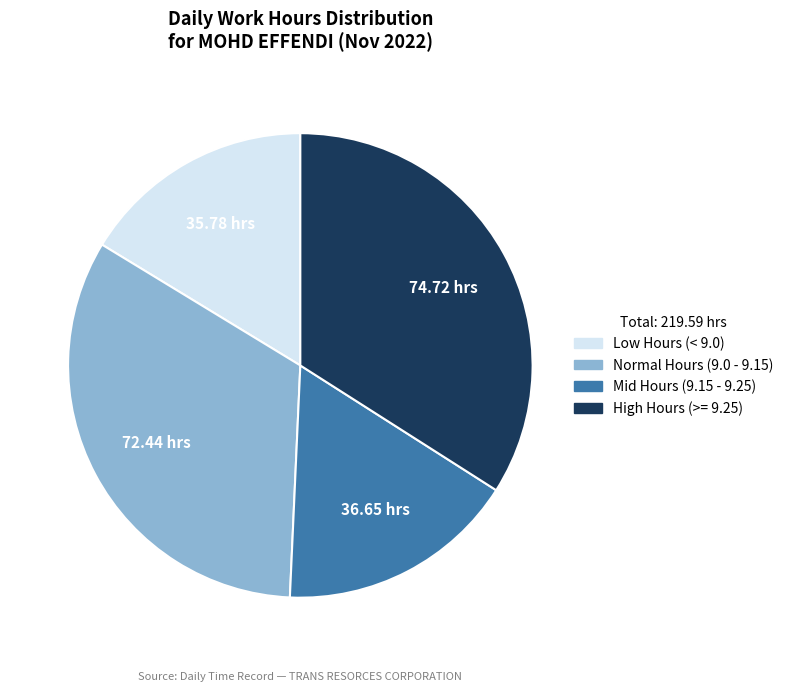

Is there any slice that represents more than half of the pie?

No